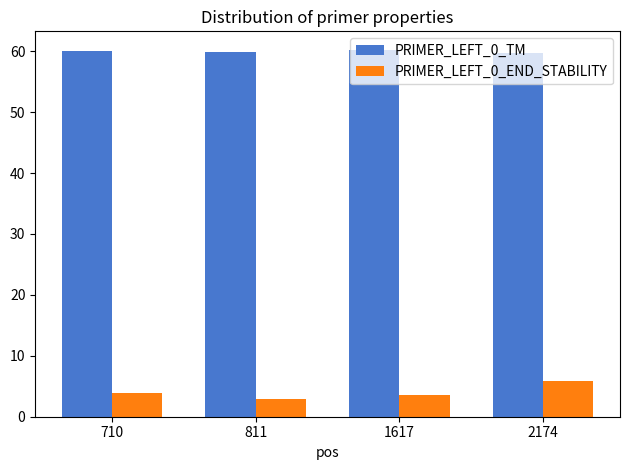

At how many categories does at least one series exceed 29?

4